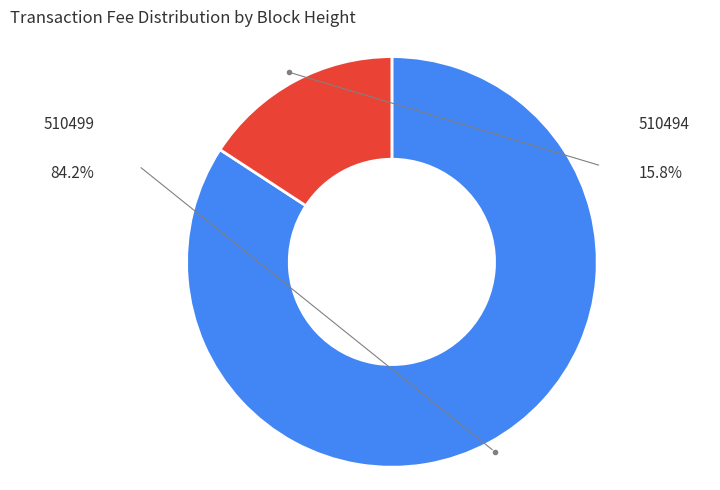

Is it true that 510499 is 84% of the pie?

True